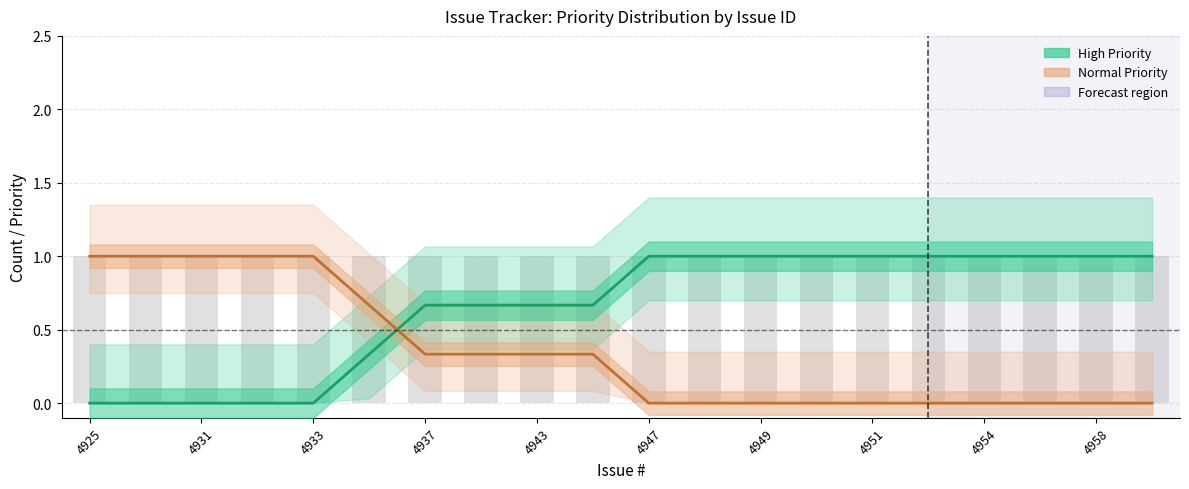

Count the Normal Priority values in the range 0 to 1.

20